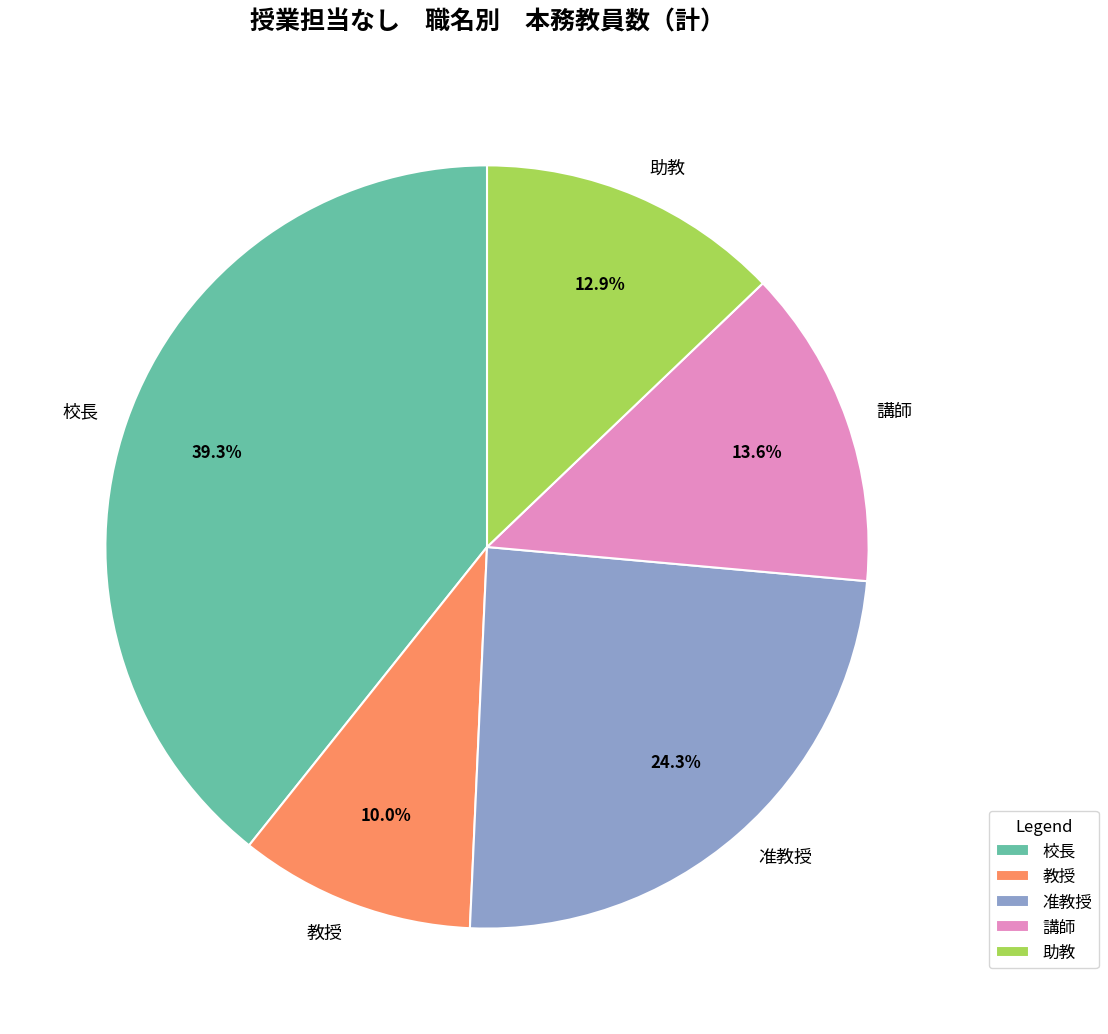

To the nearest percent, what portion does 准教授 represent?

24%